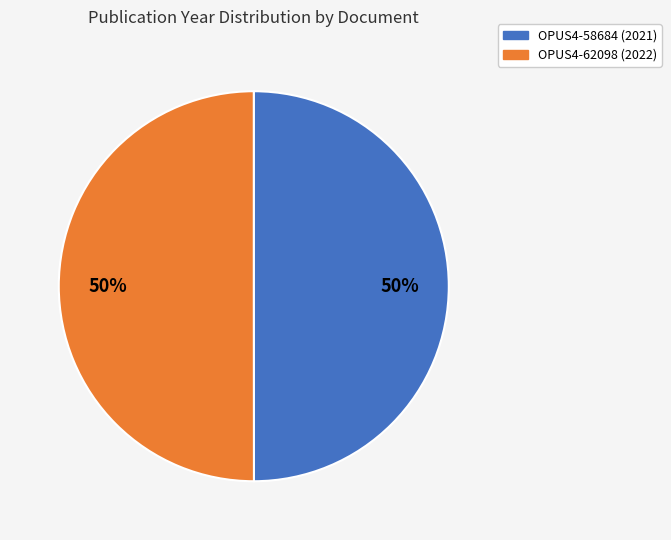

To the nearest percent, what percentage of the pie is OPUS4-58684?

50%